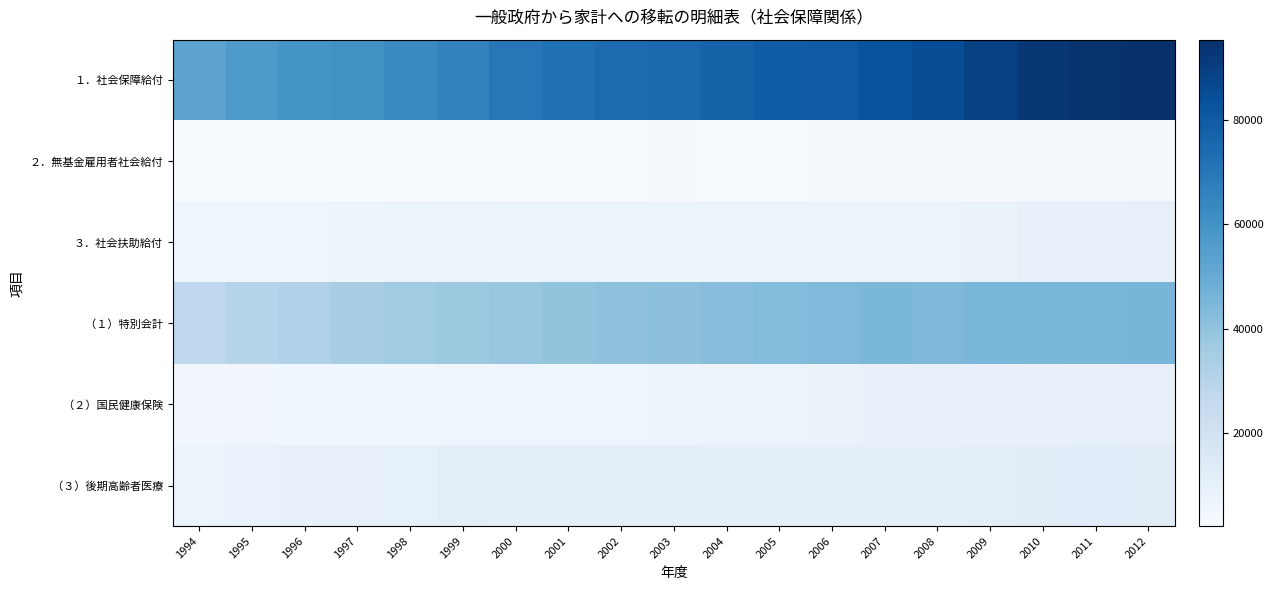

At 2009, list the series in order from smallest to largest.

２．無基金雇用者社会給付, ３．社会扶助給付, （２）国民健康保険, （３）後期高齢者医療, （１）特別会計, １．社会保障給付